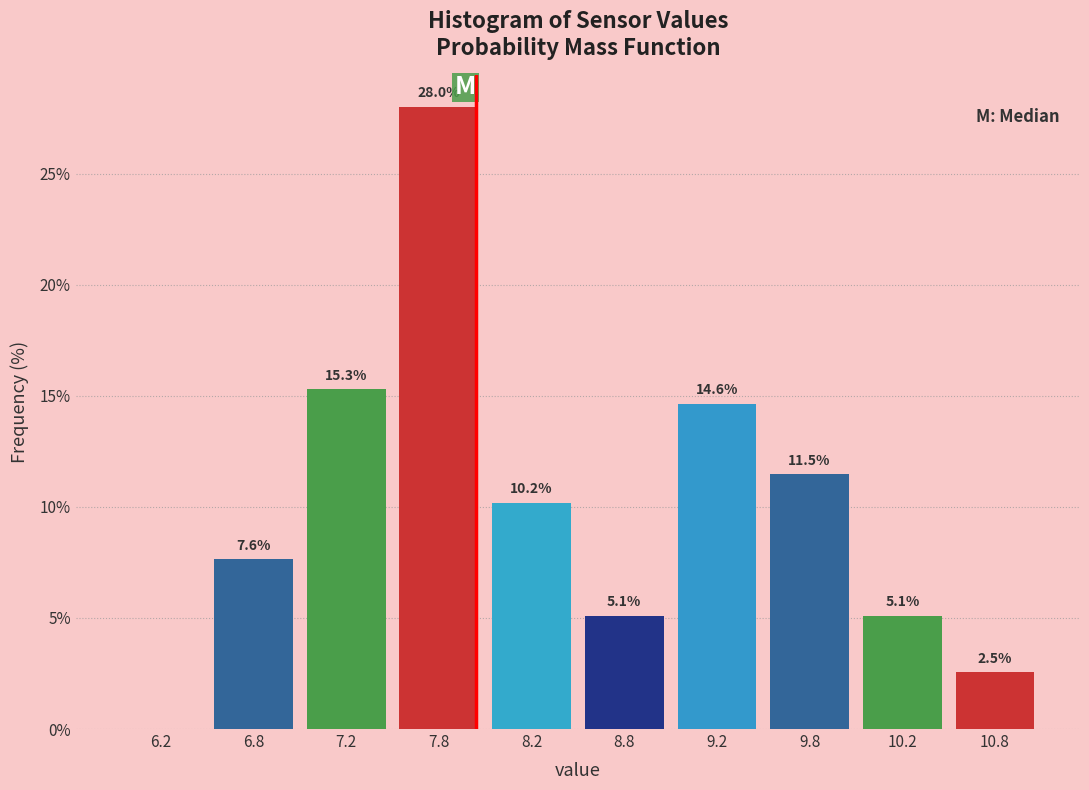

Which range on the x-axis has the tallest bar?

7.5 to 8.0